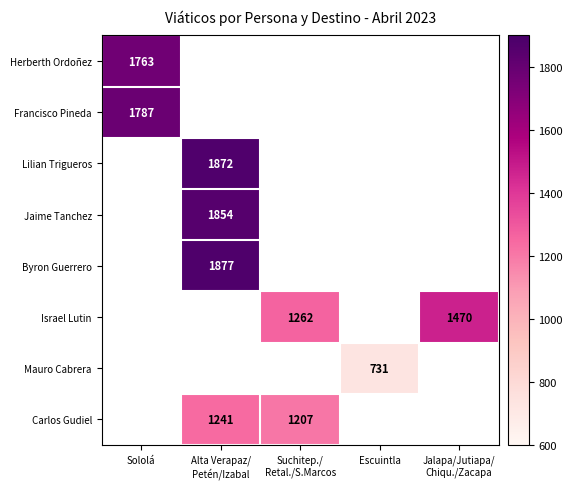

The Herberth Ordoñez series shows 862 at Sololá. True or false?

False